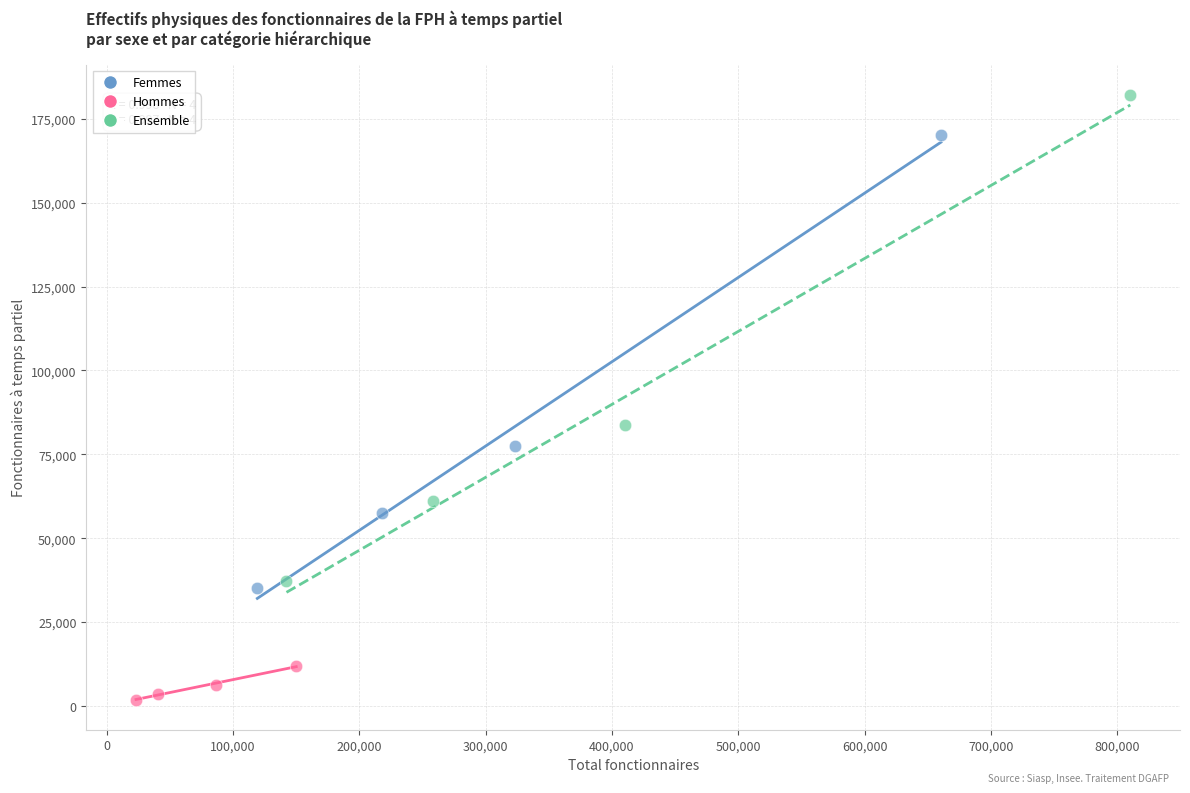

Which series contains the lowest Y value?

Hommes